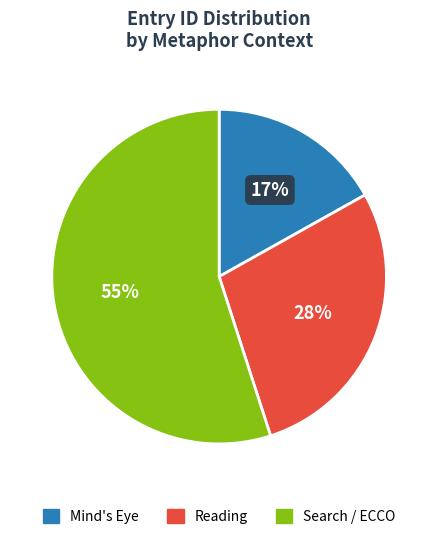

Which has a higher value, Search / ECCO or Reading?

Search / ECCO